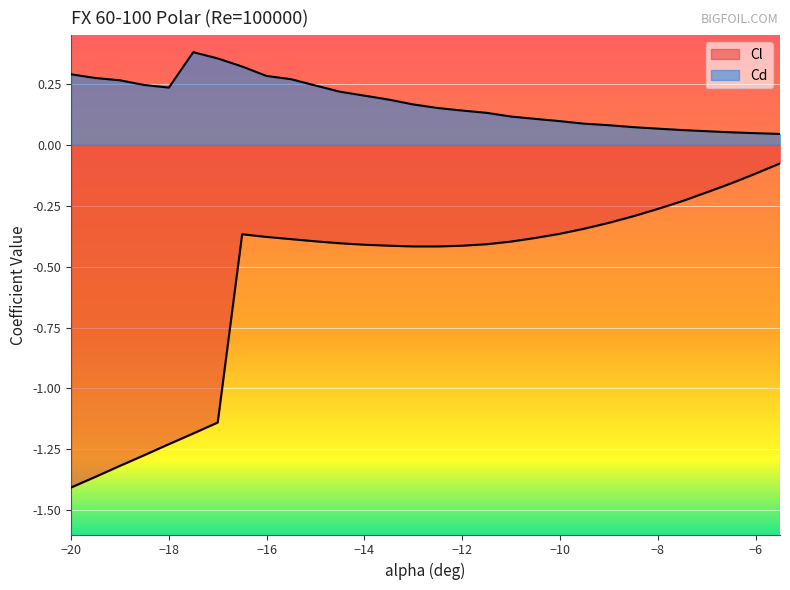

At which label is Cl closest to 0?

-5.5